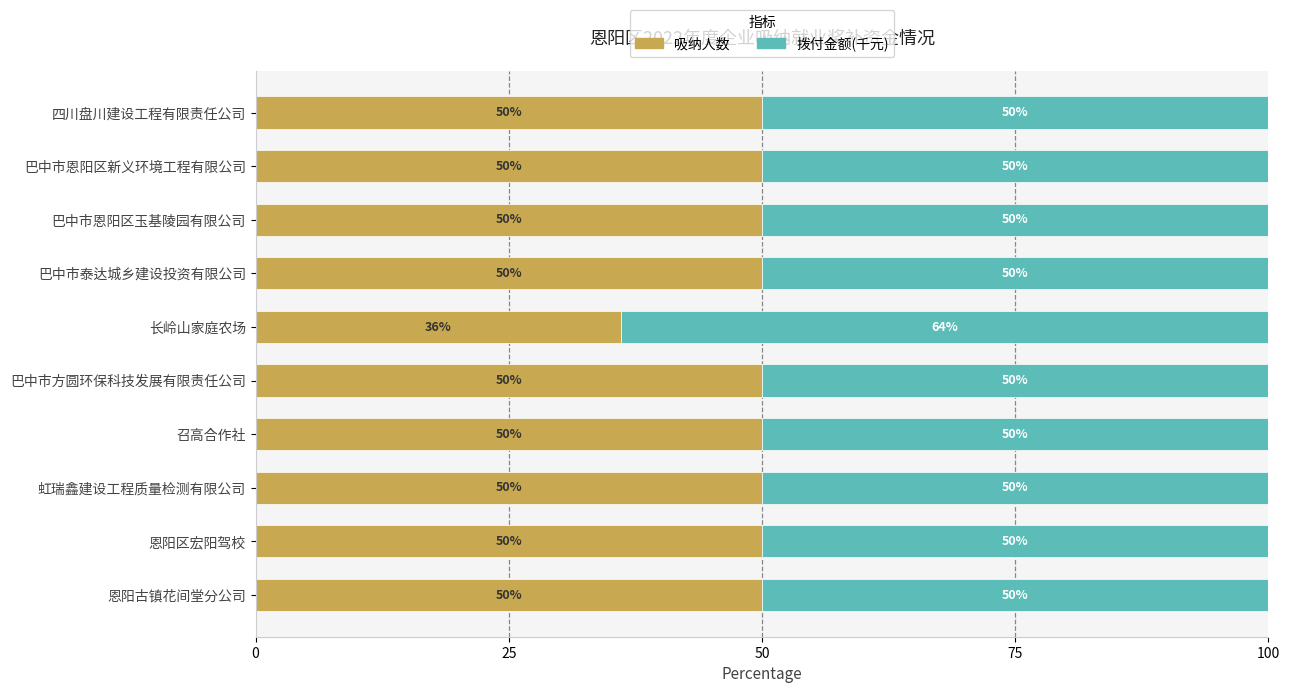

Is it true that 吸纳人数 equals 23.3 at 巴中市泰达城乡建设投资有限公司?

False